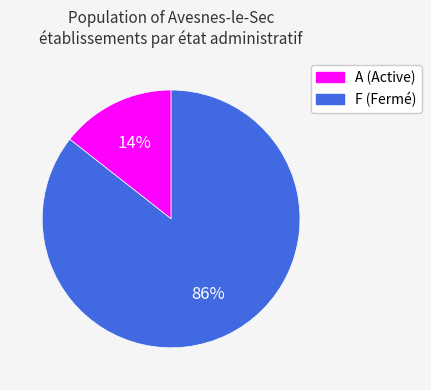

Is there a majority slice in this chart?

Yes